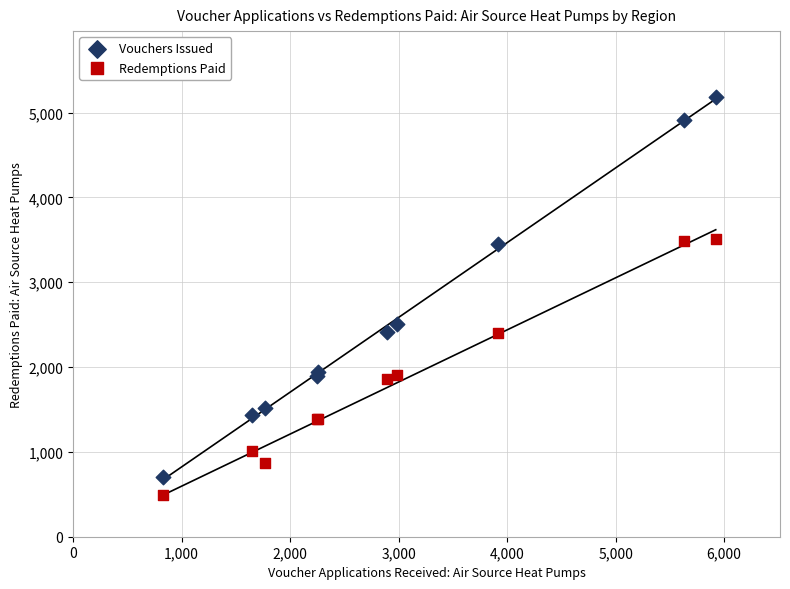

What is the X range (max minus min) for the scatter plot?

5098